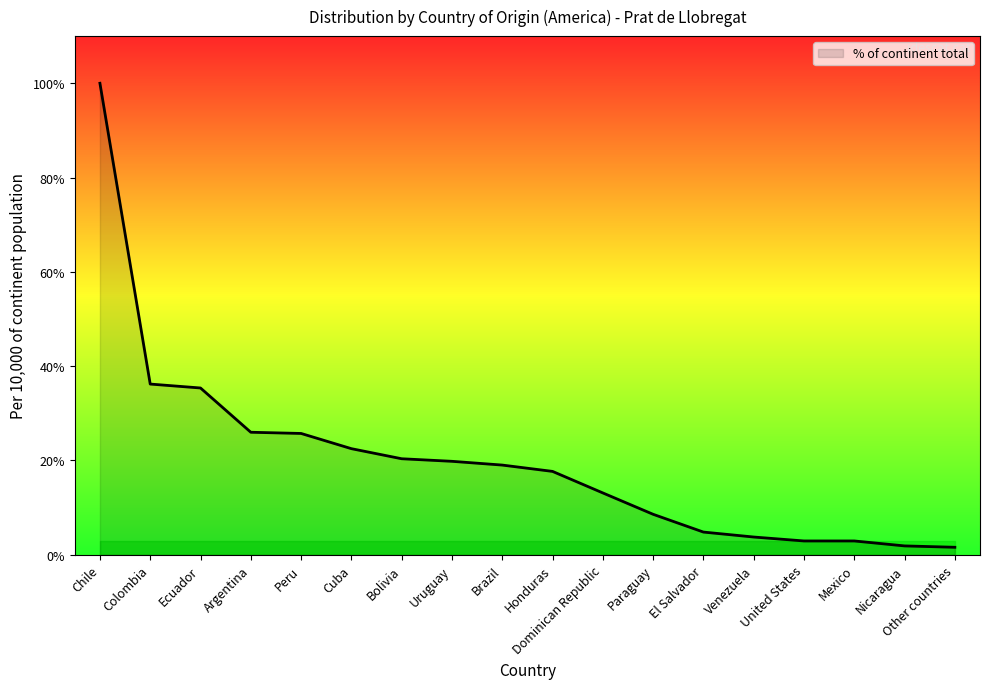

What is the change in value from Dominican Republic to Mexico?

-281